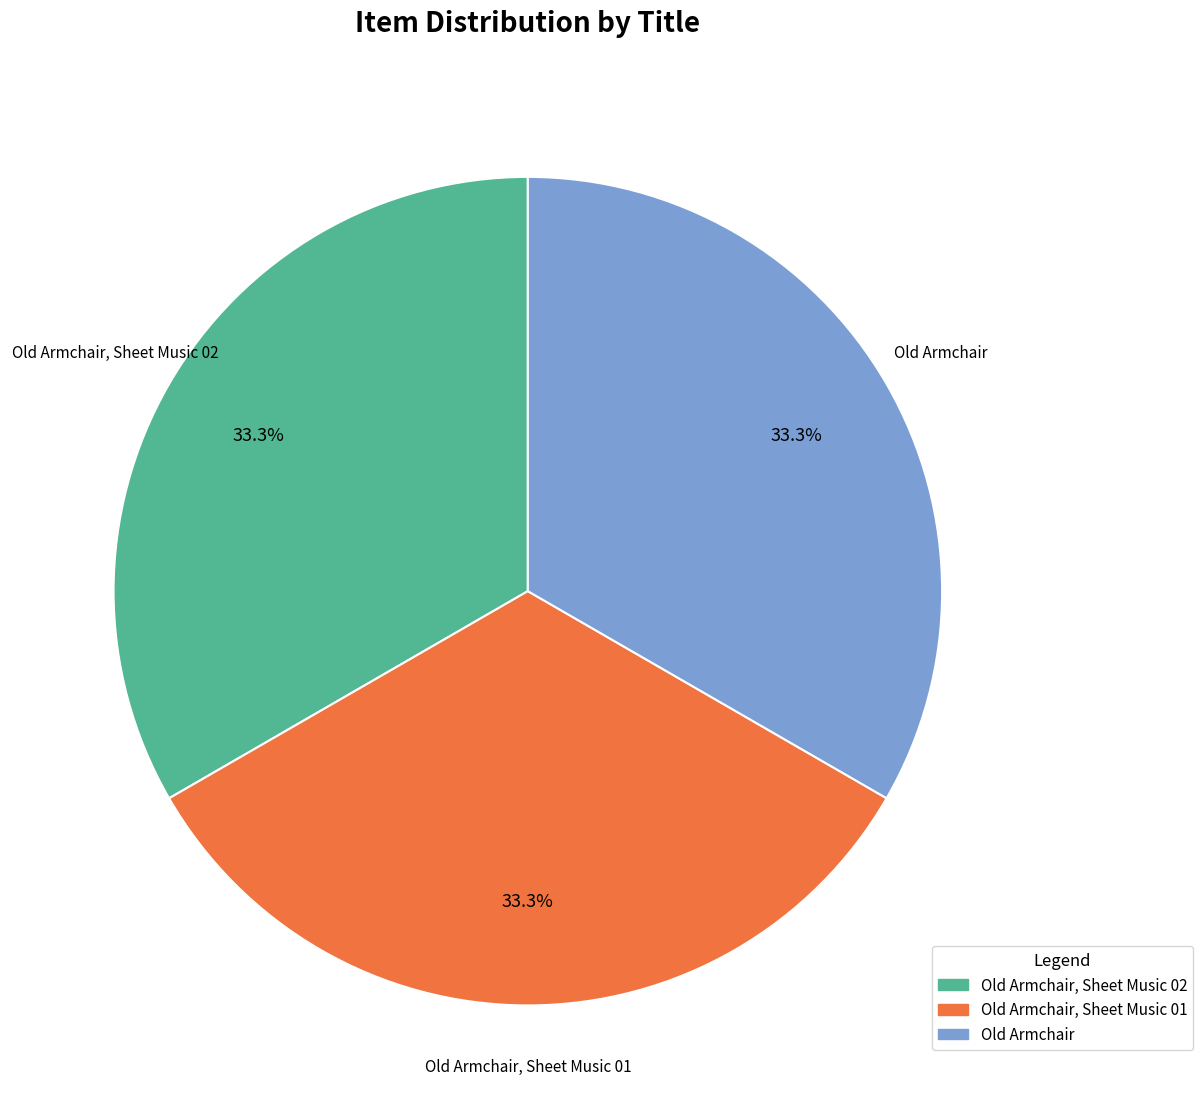

Is there any slice that represents more than half of the pie?

No